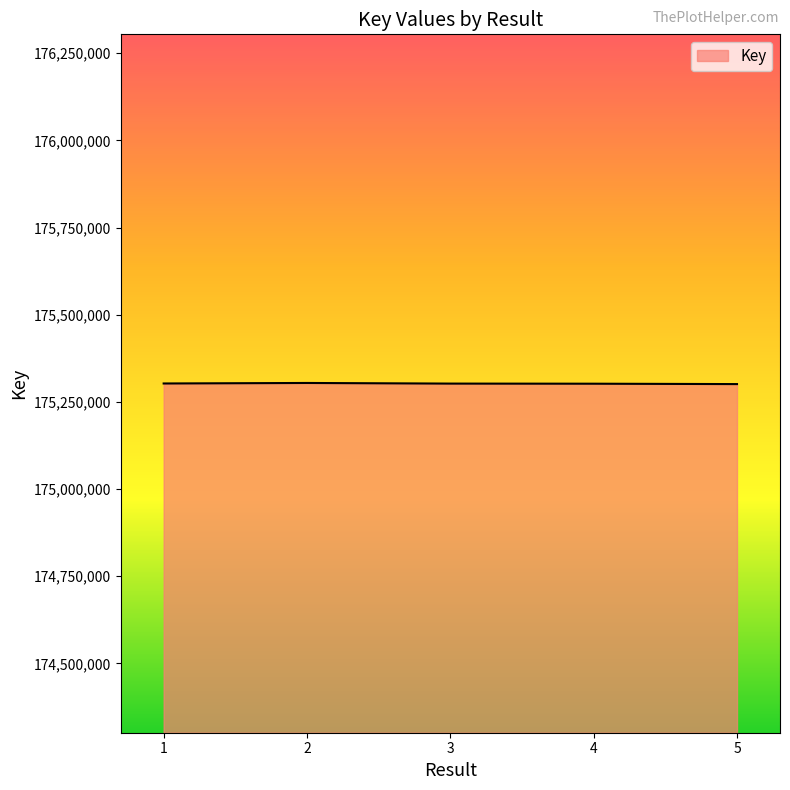

What is the minimum value shown in the chart?

175301078